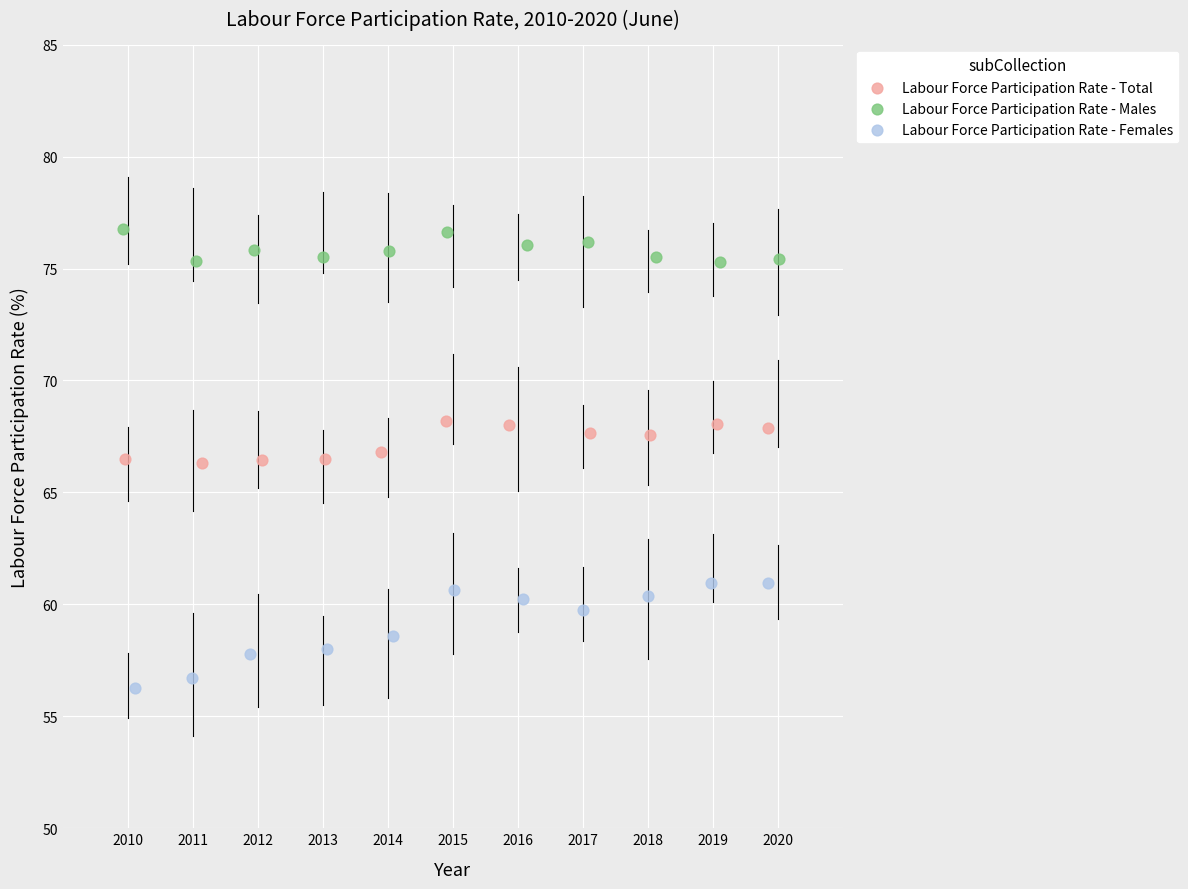

Which series has the widest spread of Y values?

Labour Force Participation Rate - Females